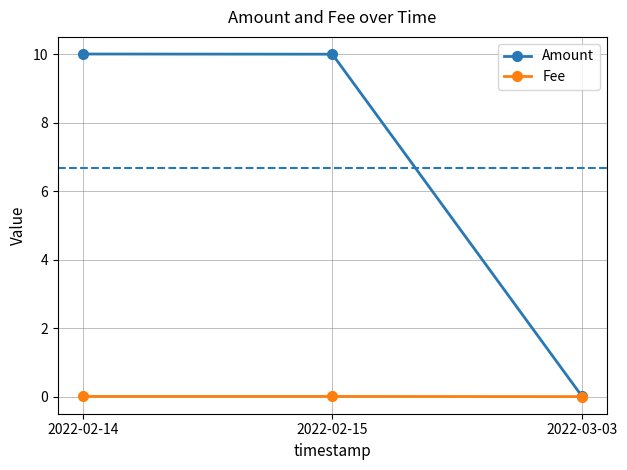

What are all the series names shown in the legend?

Amount, Fee